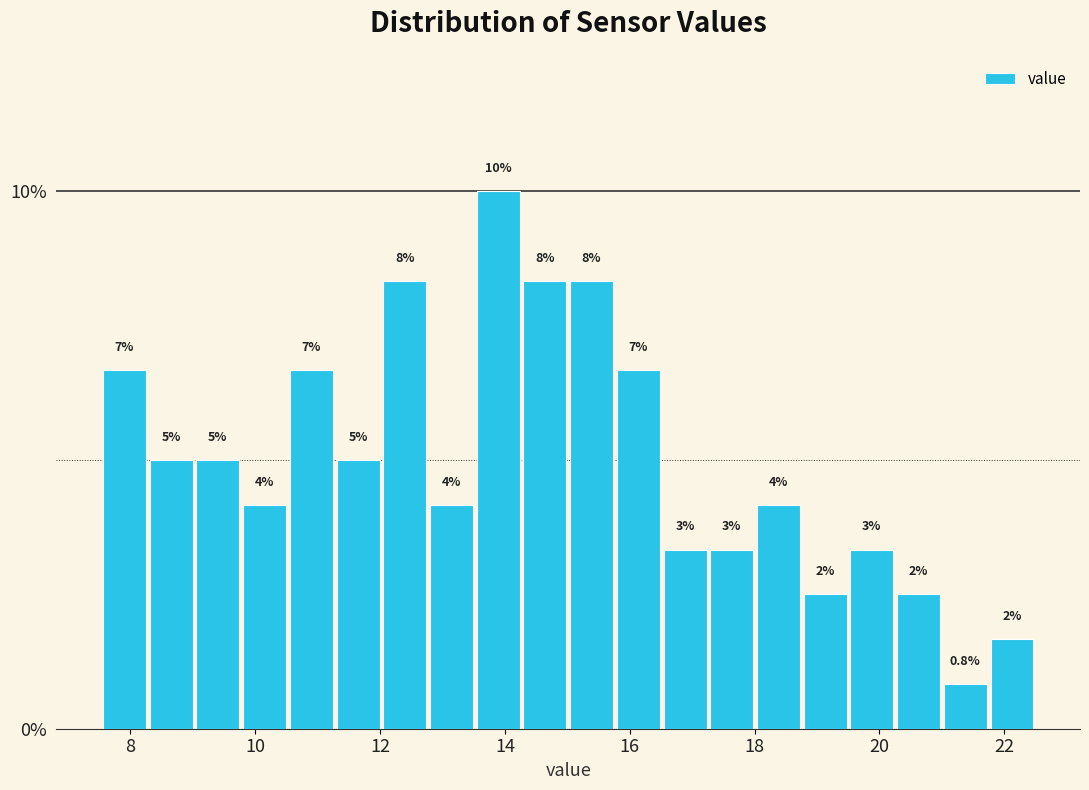

Around what value on the x-axis is the tallest bar? Give the approximate position of its centre, as read against the axis.

13.8